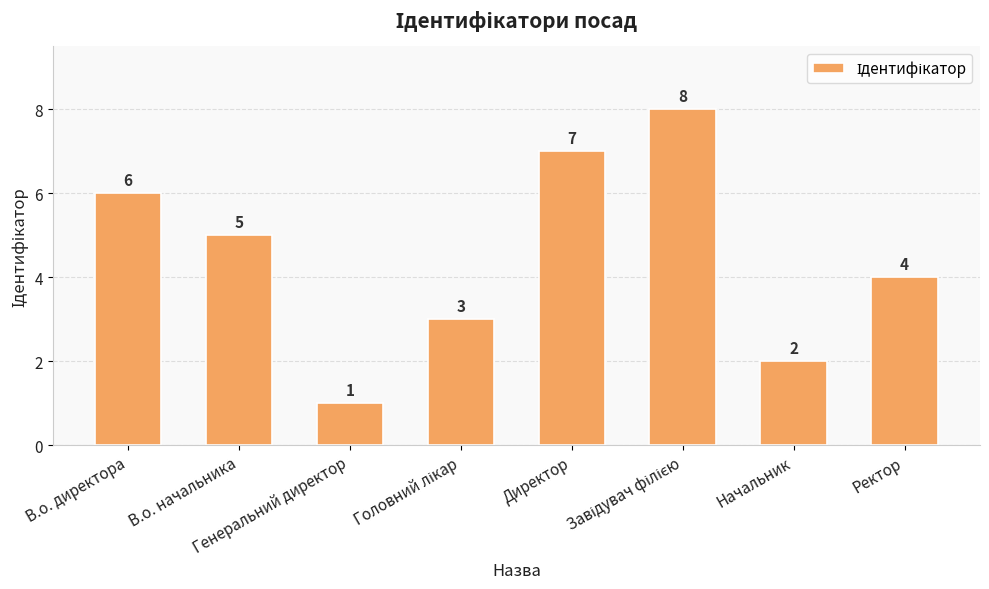

What is the sum of the values at В.о. директора and Начальник?

8